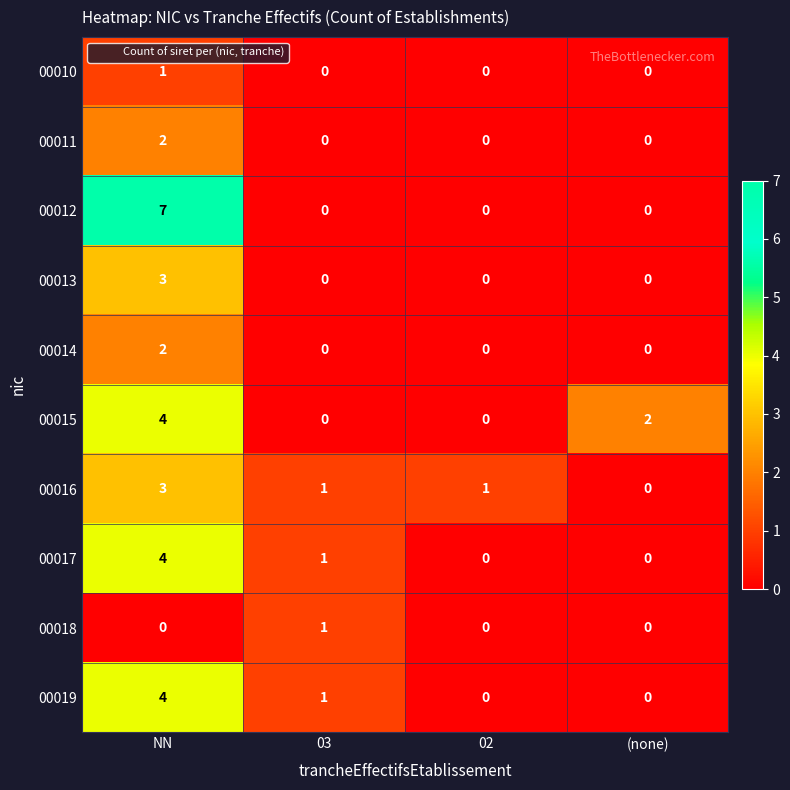

True or false: 00012 has a value of 0 at 02.

True